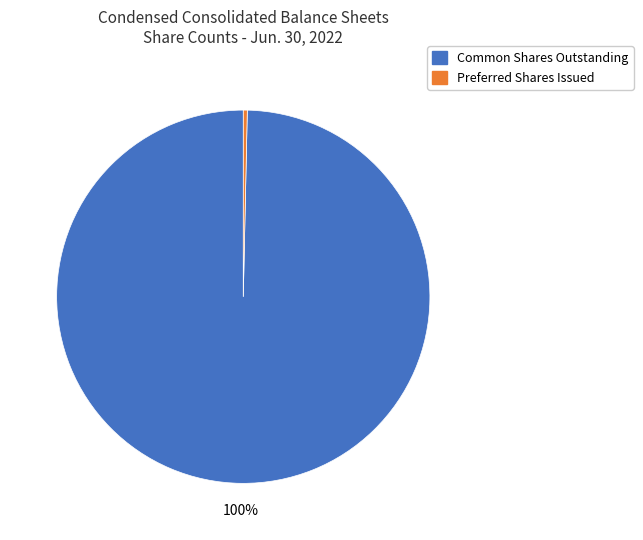

Does any single category account for the majority?

Yes